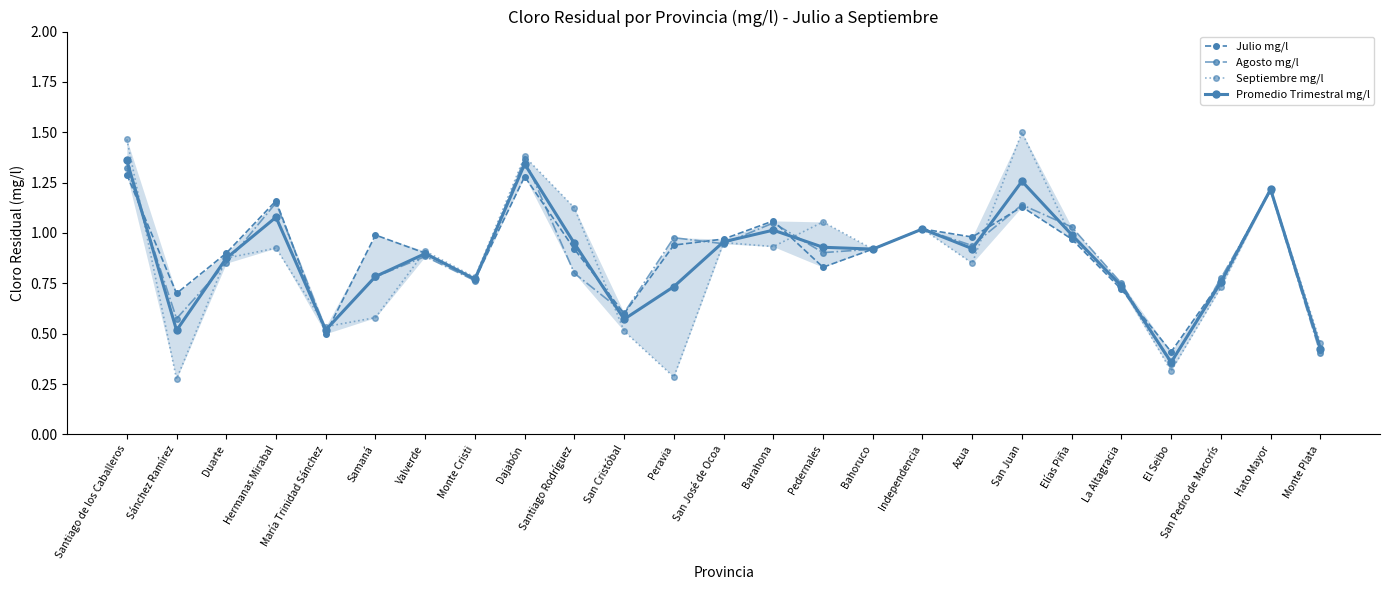

At which label does Promedio Trimestral mg/l reach its minimum?

El Seibo